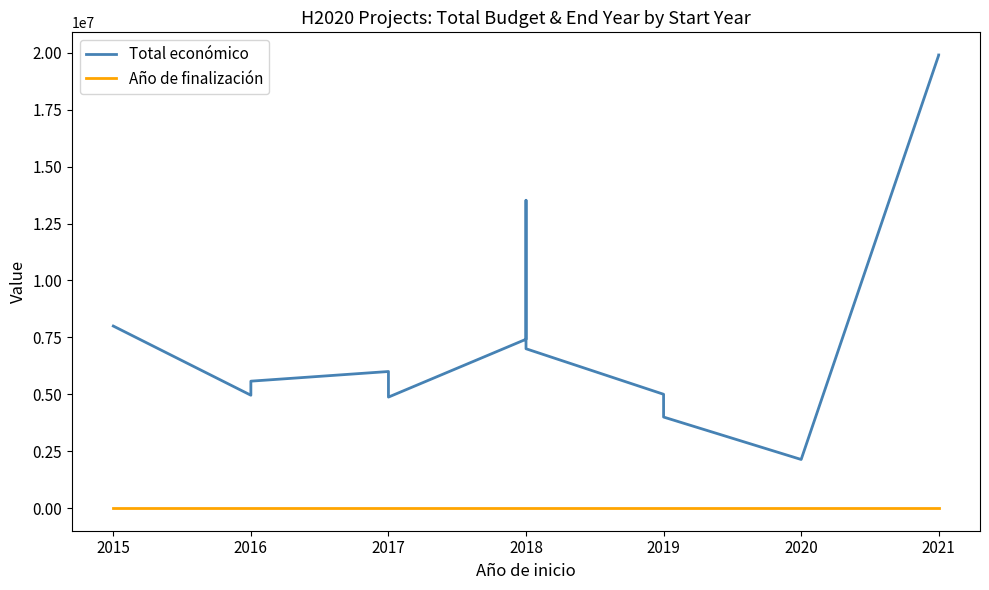

What is the maximum value shown in the chart?

19902190